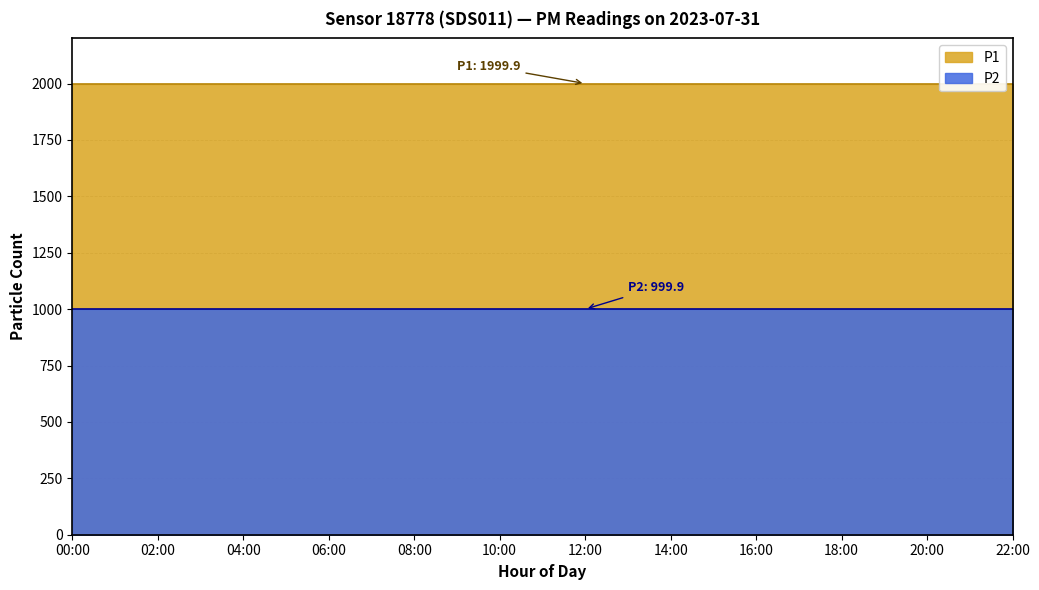

Between 14:00 and 06:00, which is larger?

14:00